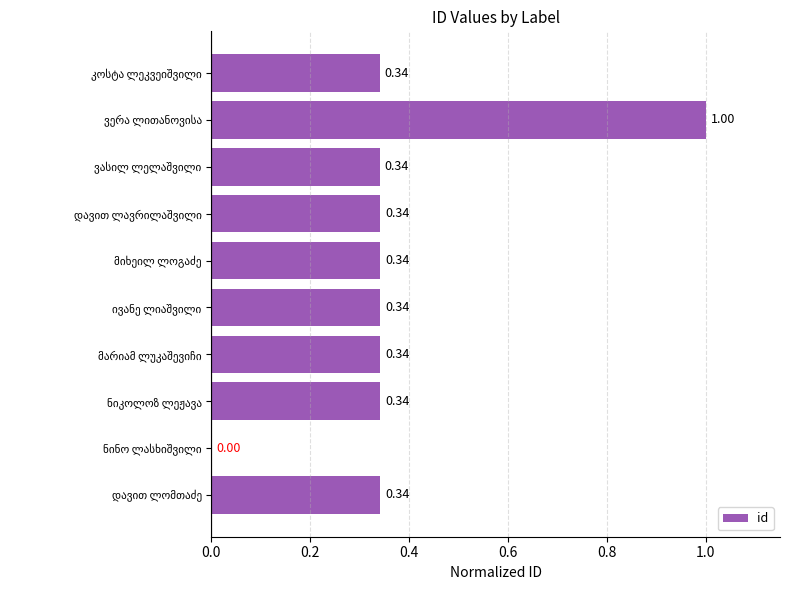

What is the sum of all values?

3.7